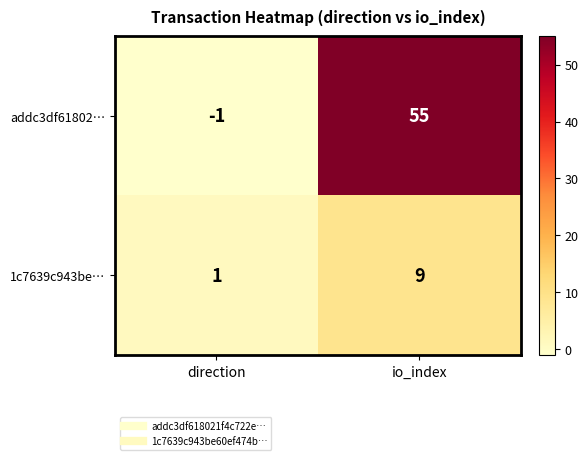

True or false: 1c7639c943be… has a value of 13 at io_index.

False